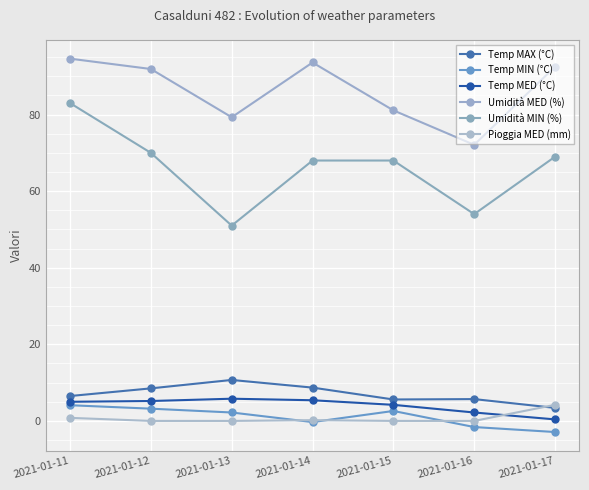

How many interior local peaks does the Umidità MED (%) series have?

1